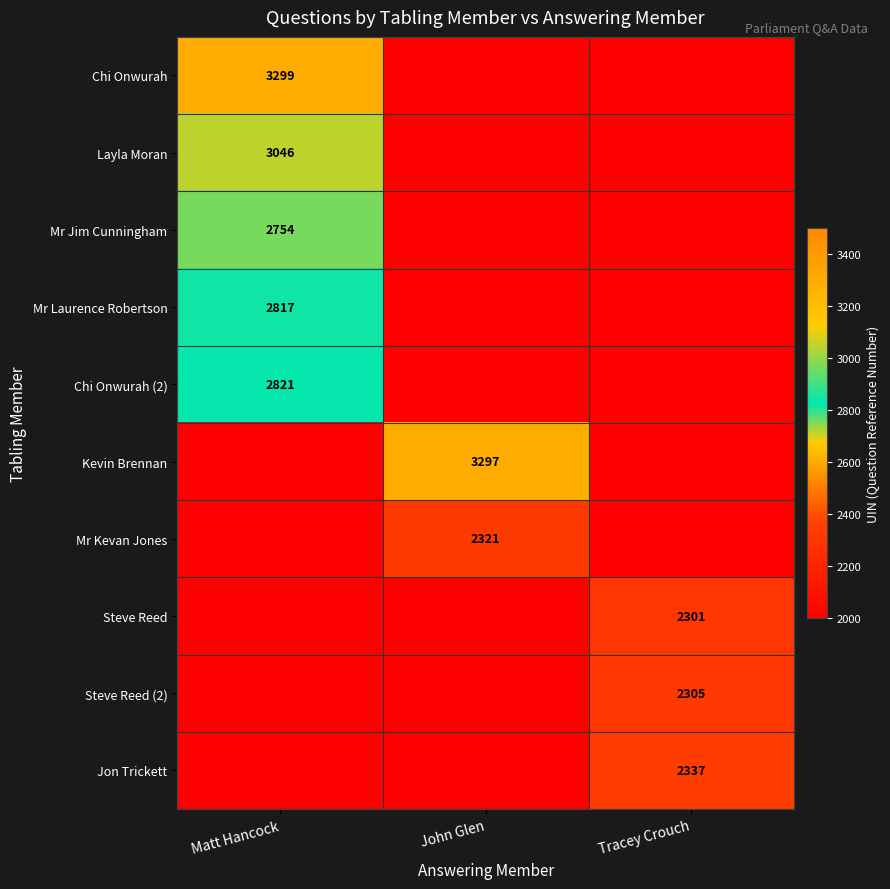

True or false: Mr Jim Cunningham has a value of 1847 at Matt Hancock.

False